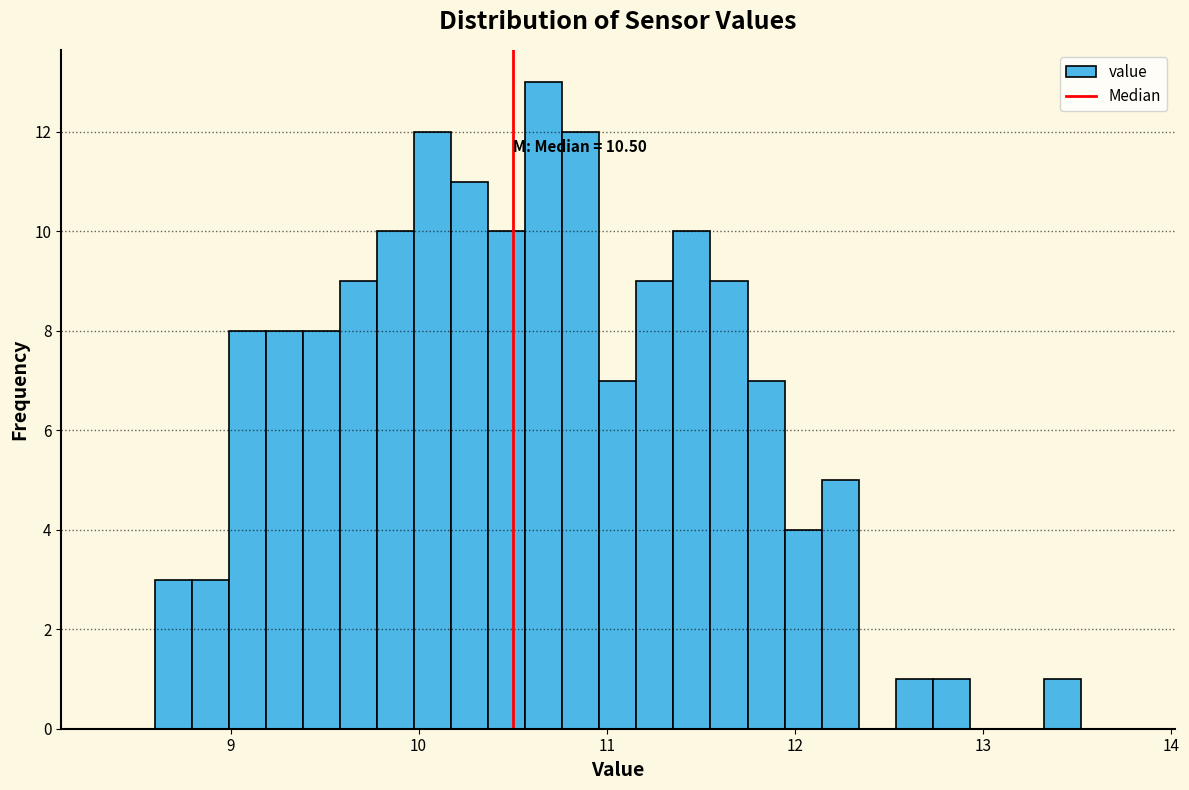

Read against the x-axis, roughly where is the centre of the tallest bar?

10.7